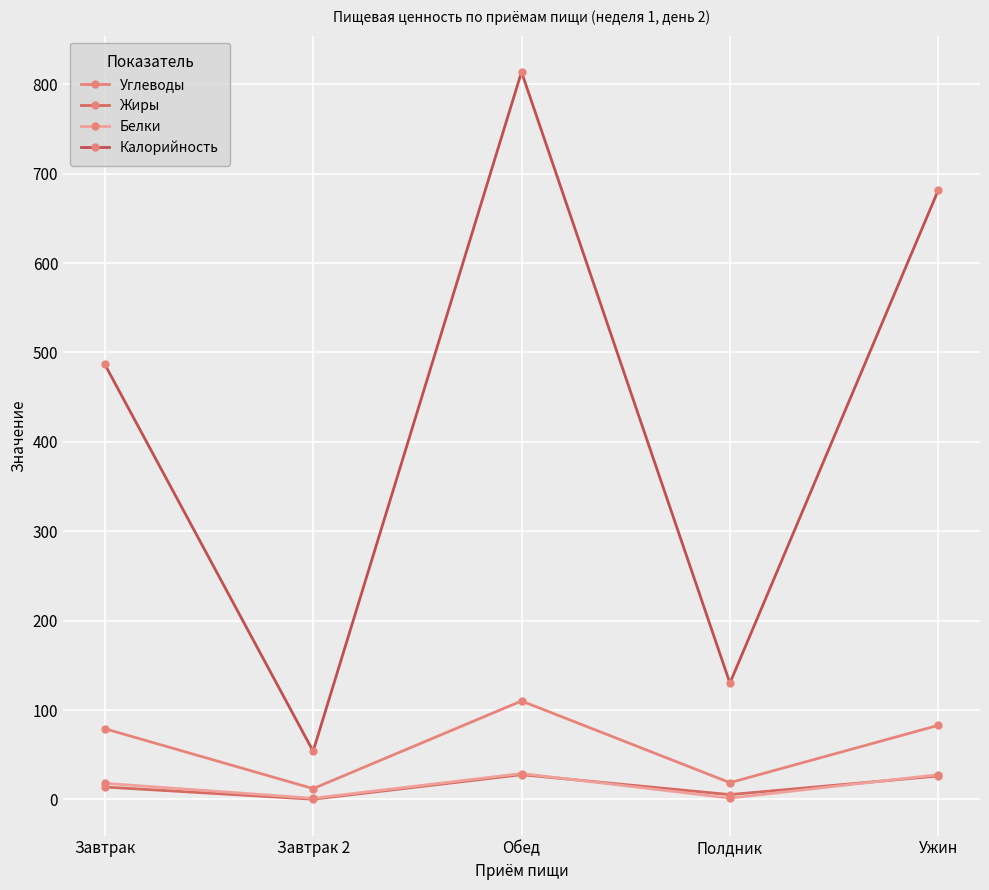

What is the average value of the Жиры series?

14.7